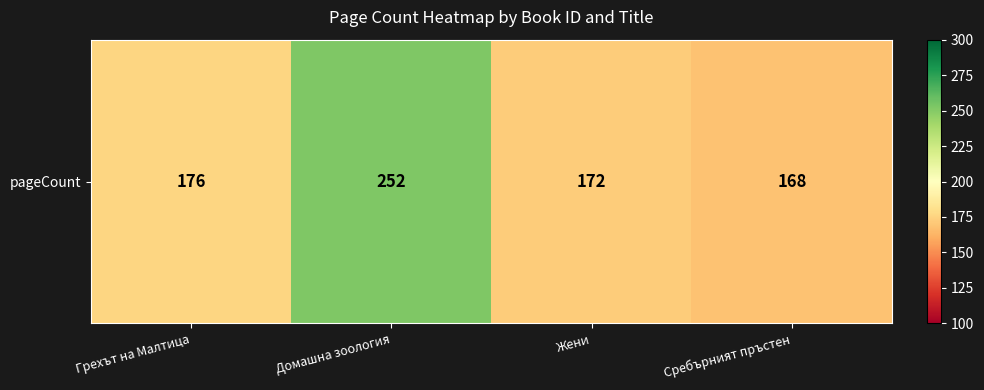

Between Грехът на Малтица and Жени, which is larger?

Грехът на Малтица